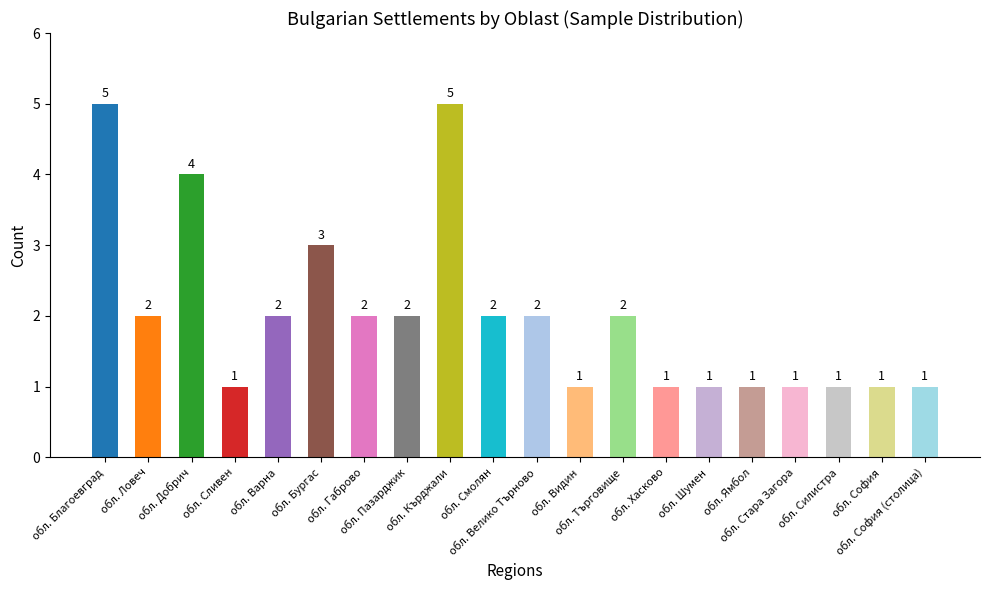

How many series are shown in this chart?

1